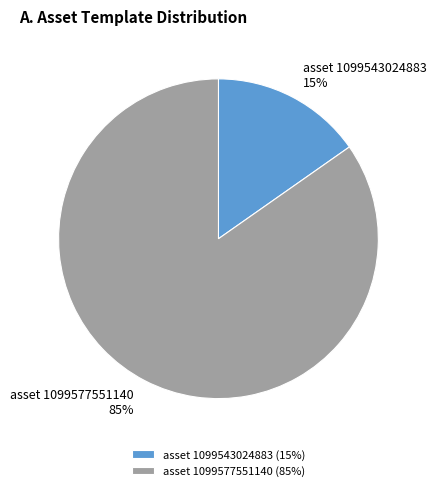

Which slice is the smallest?

asset 1099543024883